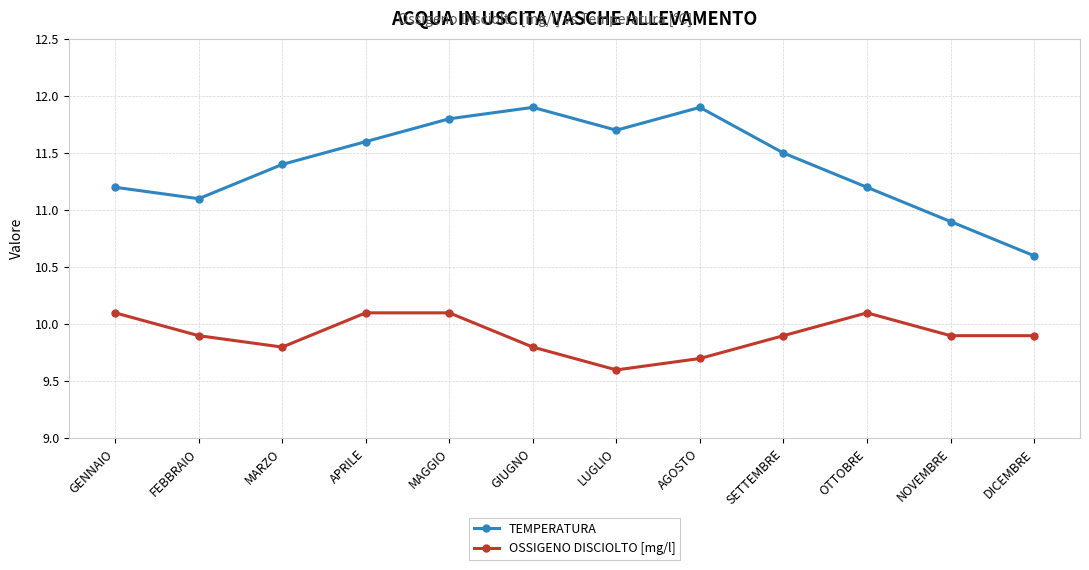

What are all the series names shown in the legend?

TEMPERATURA, OSSIGENO DISCIOLTO [mg/l]